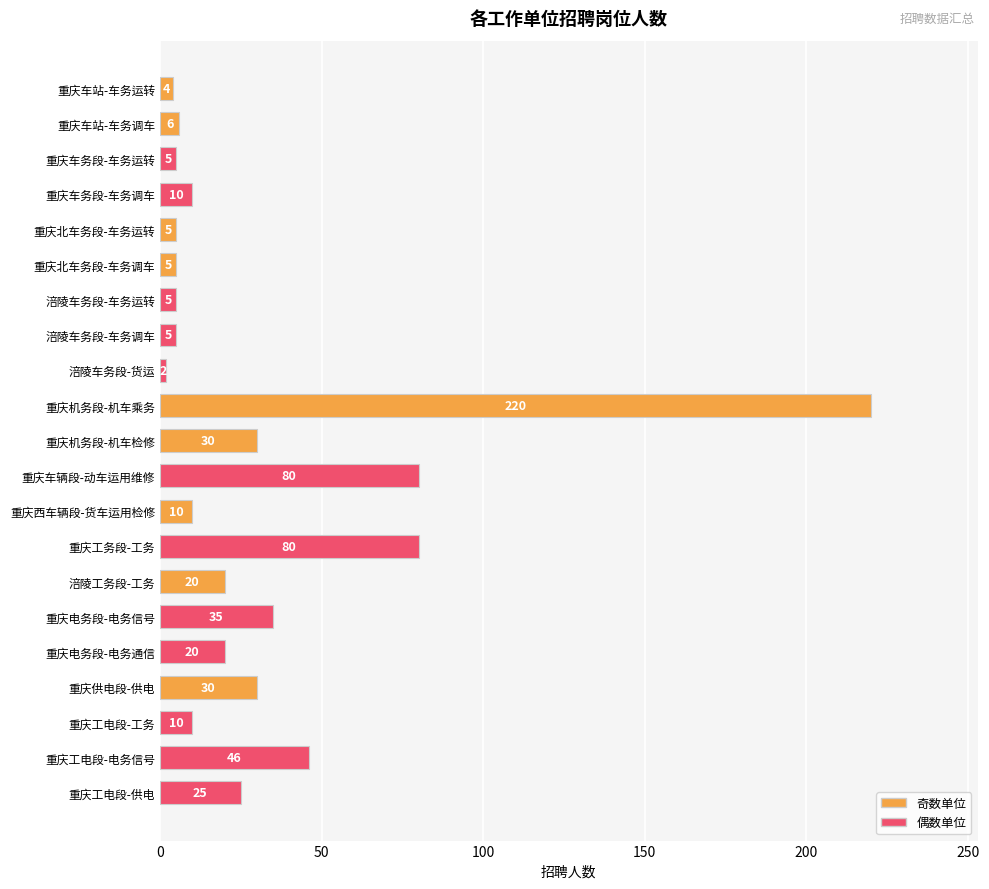

Which label corresponds to the largest value in the chart?

重庆机务段-机车乘务